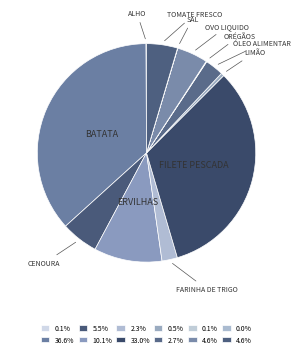

Count the number of slices in the pie.

12